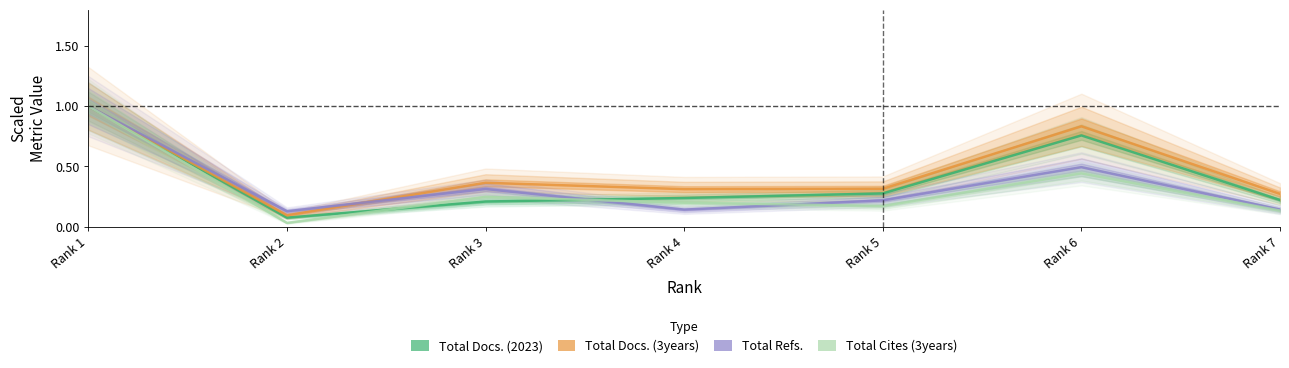

What is the sum of all Total Docs. (3years) values?

3.2